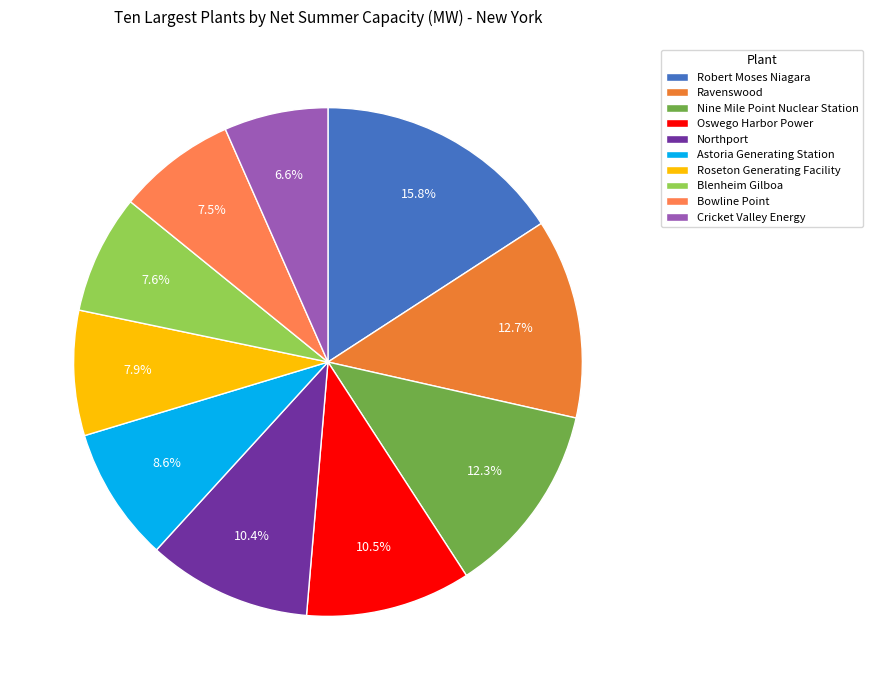

What is the change in value from Robert Moses Niagara to Oswego Harbor Power?

-819.7